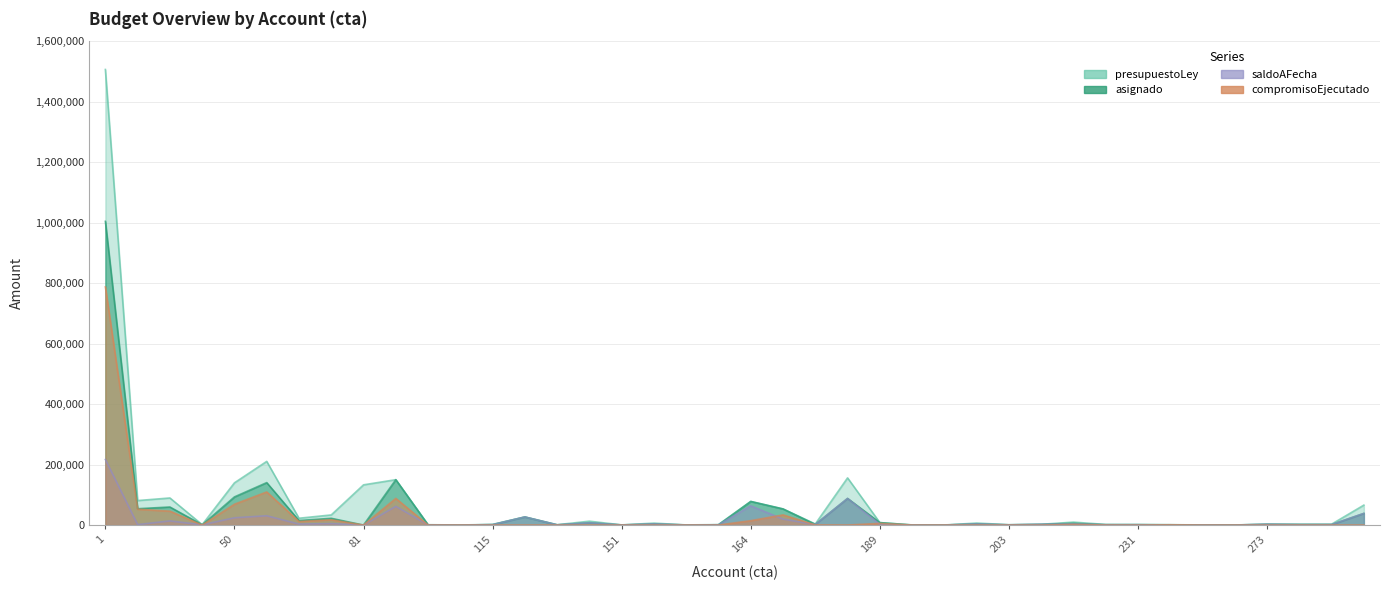

Where do compromisoEjecutado and saldoAFecha first cross each other?

30 and 40